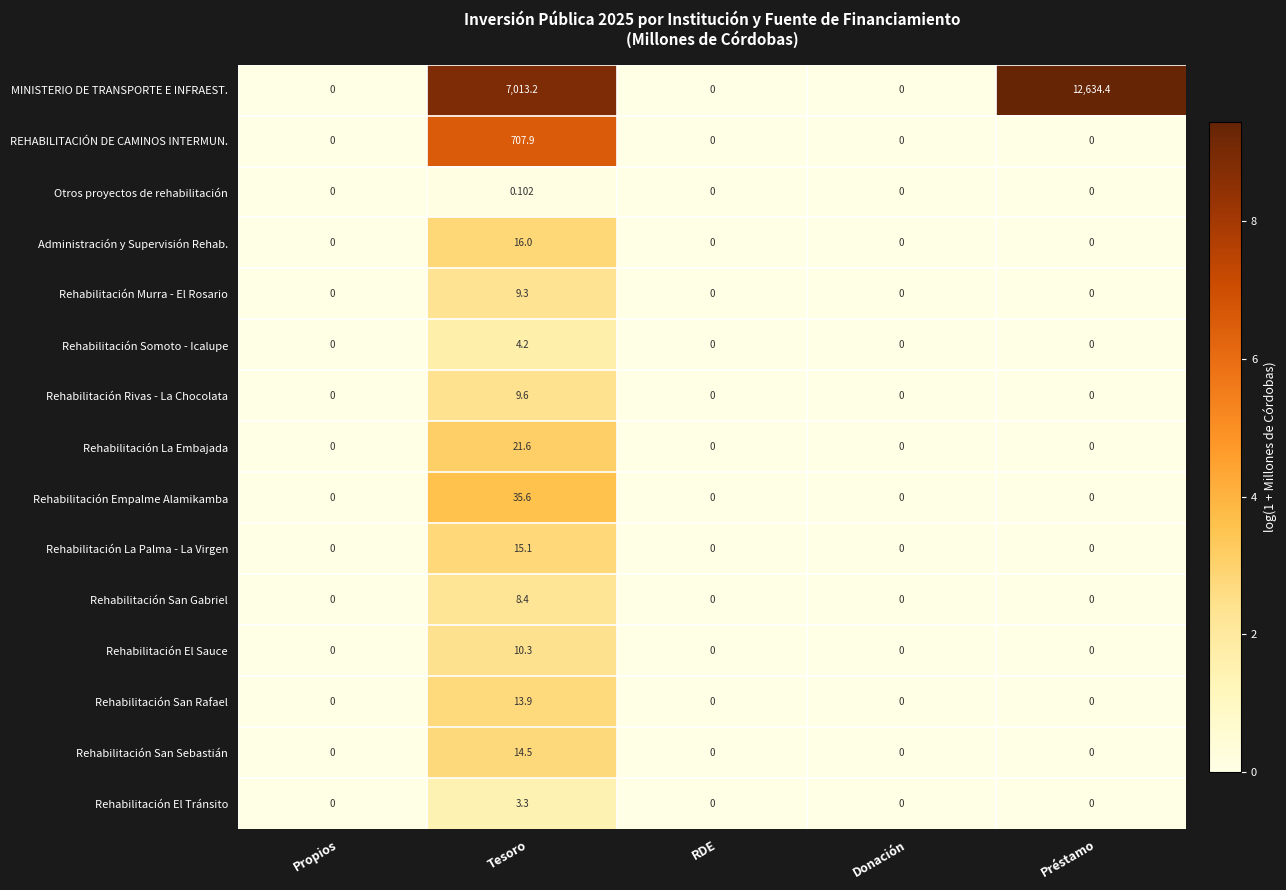

At which label does Rehabilitación El Tránsito reach its peak?

Tesoro